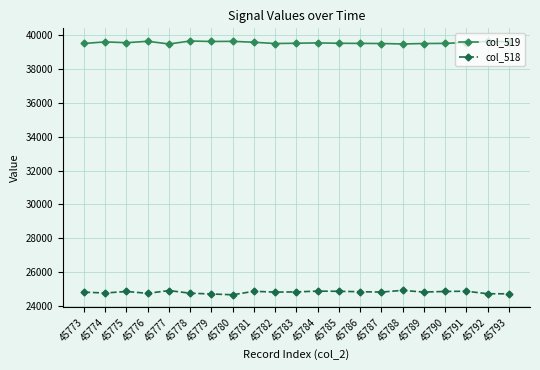

What is the difference between the maximum and minimum values in the col_518 series?

258